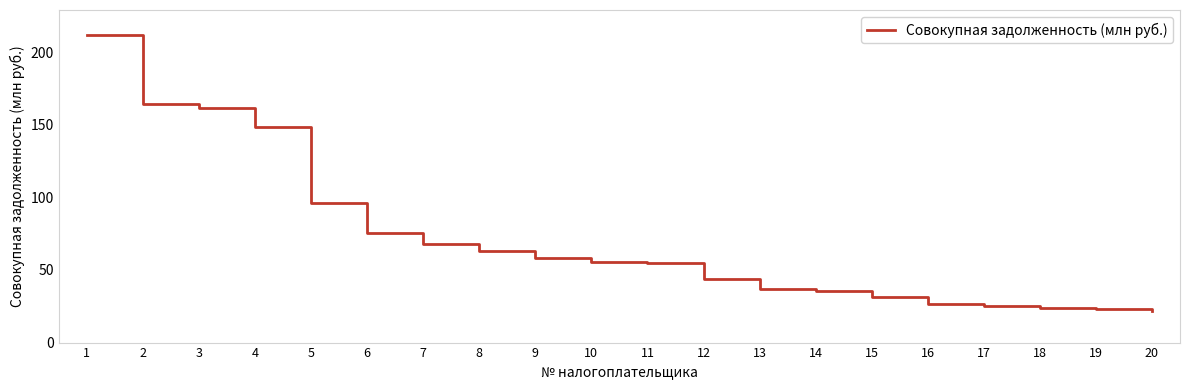

What is the minimum value shown in the chart?

21.7